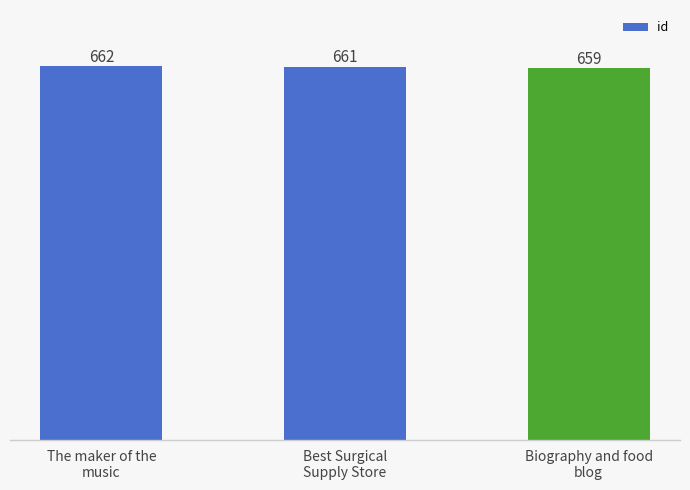

Rank the categories by value from lowest to highest.

Biography and food
blog, Best Surgical
Supply Store, The maker of the
music